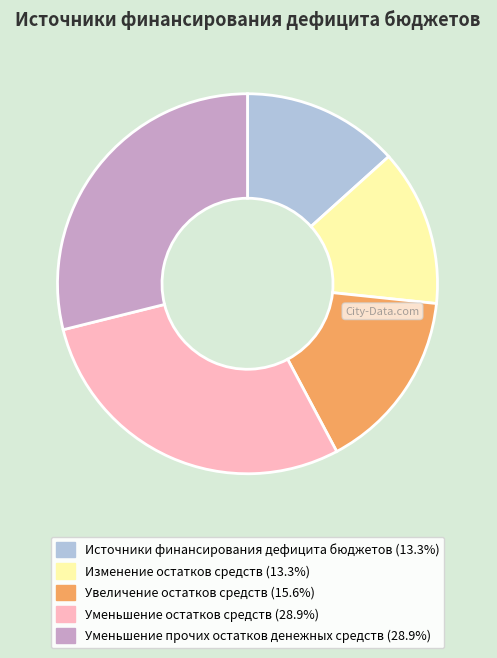

Is it true that Источники финансирования дефицита бюджетов is 13% of the pie?

True